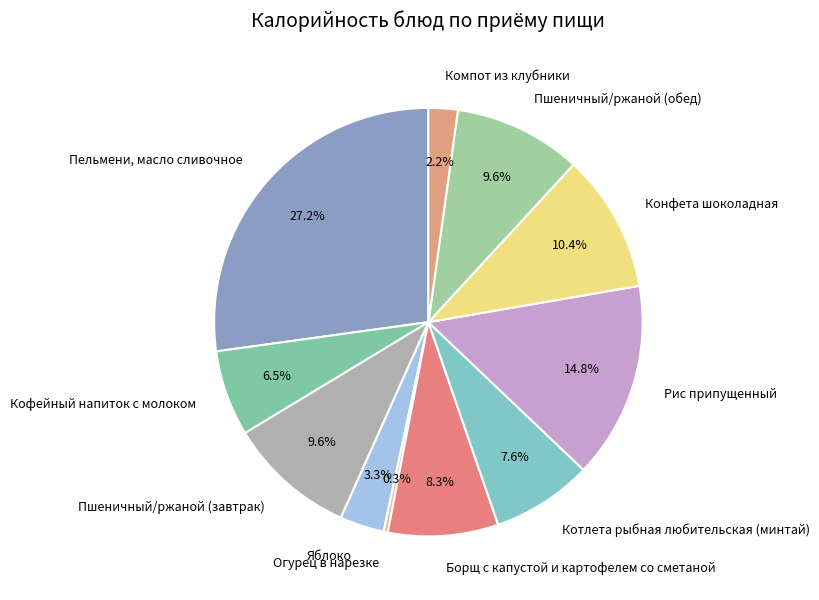

Does Конфета шоколадная represent more than half of the total?

No